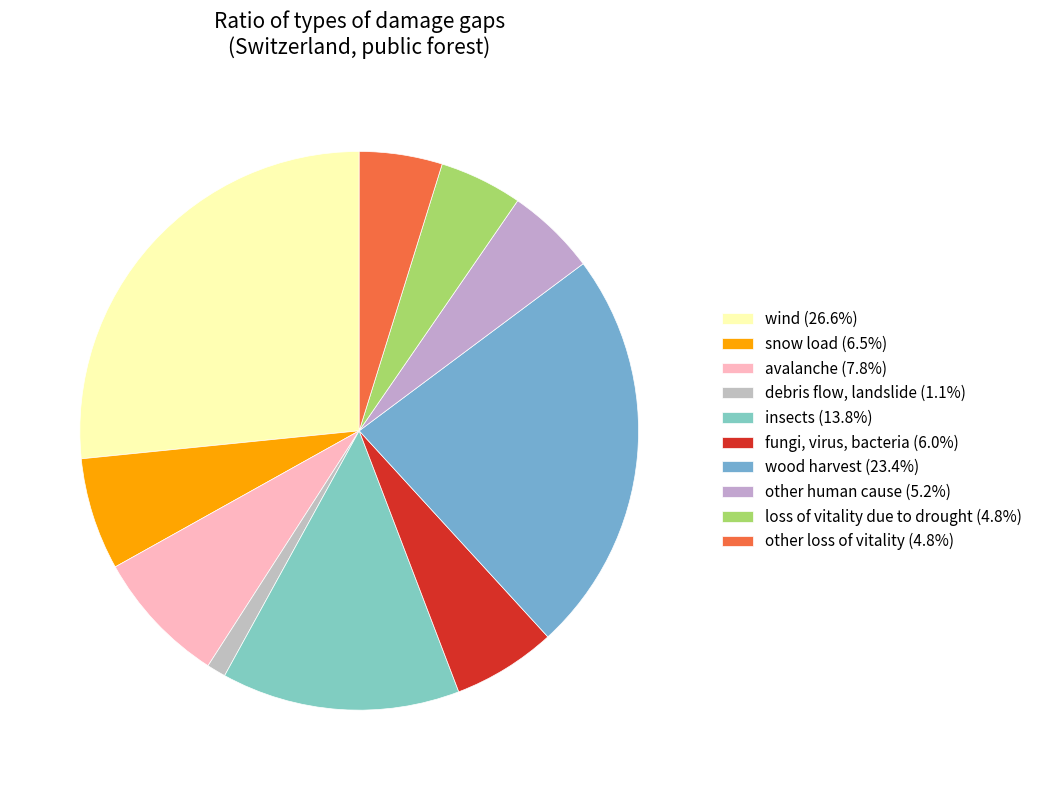

Does any single category account for the majority?

No